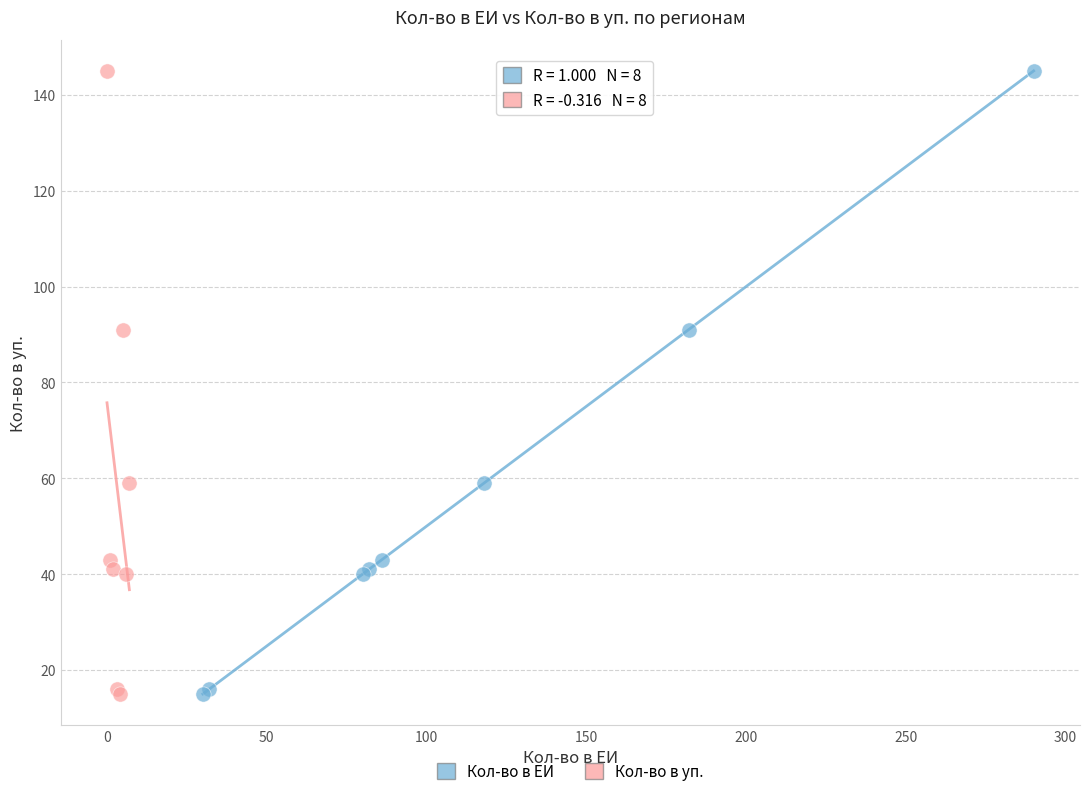

What are all the series names shown in the legend?

Кол-во в ЕИ, Кол-во в уп.